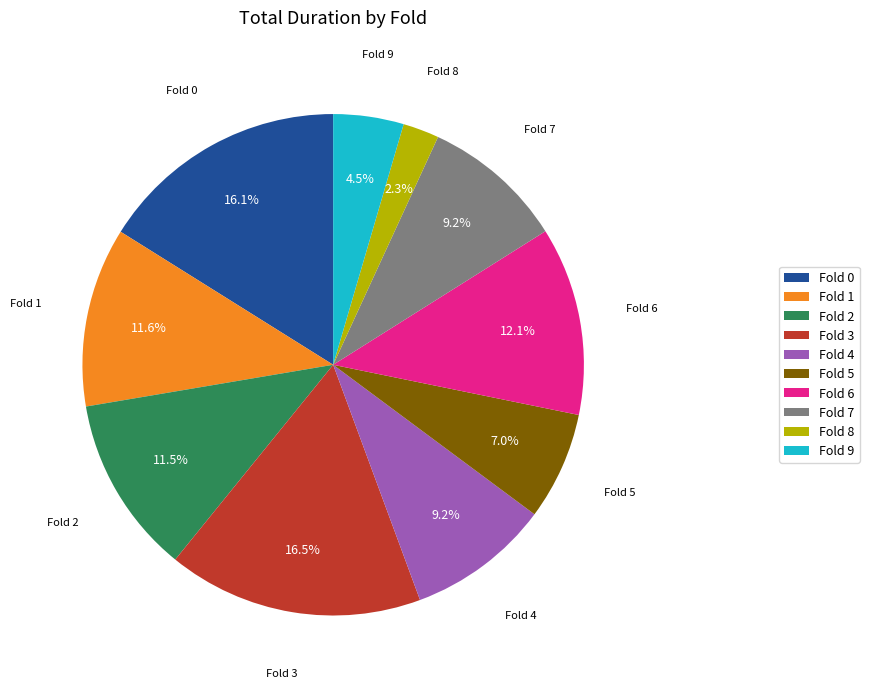

Count the number of slices in the pie.

10